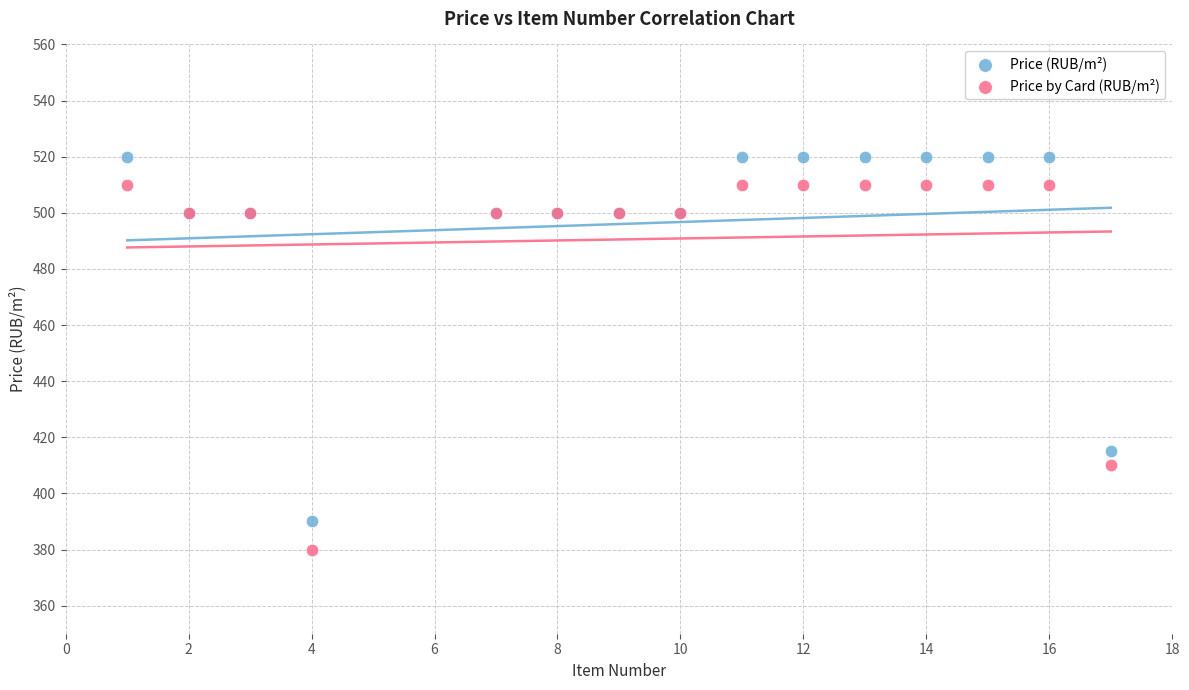

Which series reaches the minimum Y coordinate?

Price by Card (RUB/m²)